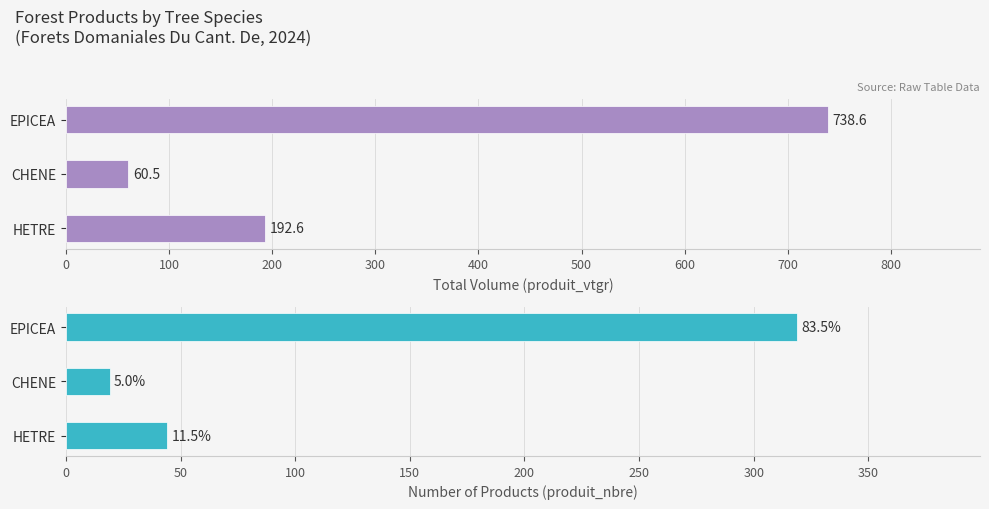

Is the value of produit_nbre at EPICEA greater than the value of produit_vtgr at EPICEA?

No